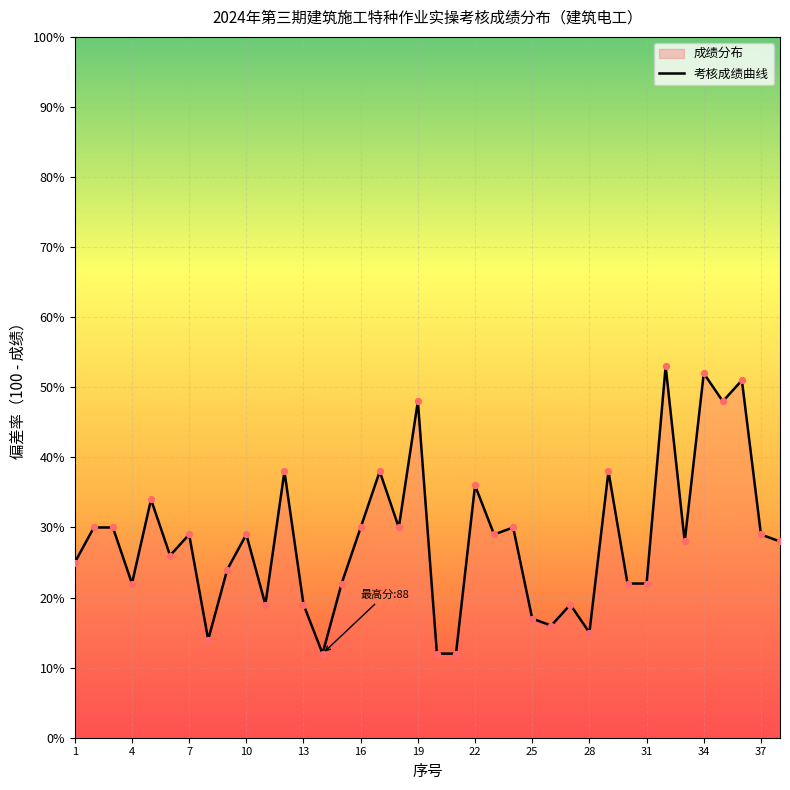

What is the change in value from 10 to 35?

+19